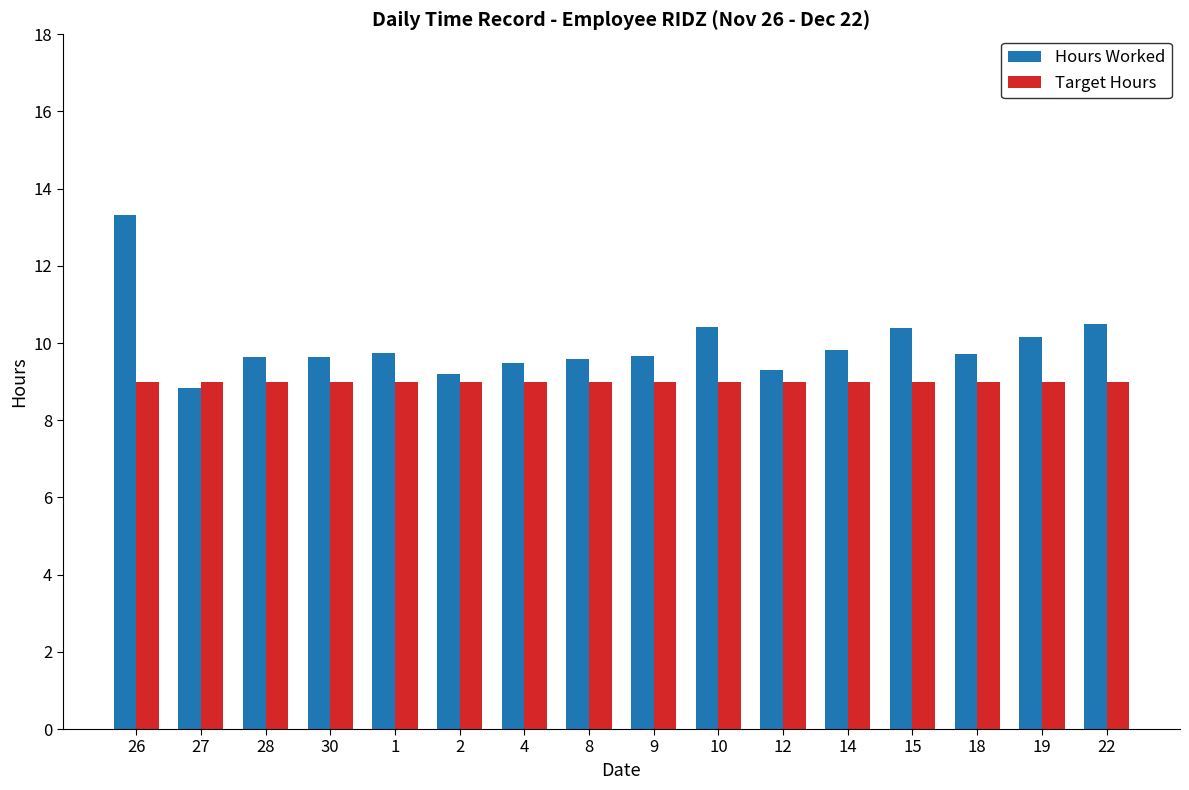

Is the value of Target Hours at 15 greater than the value of Hours Worked at 26?

No